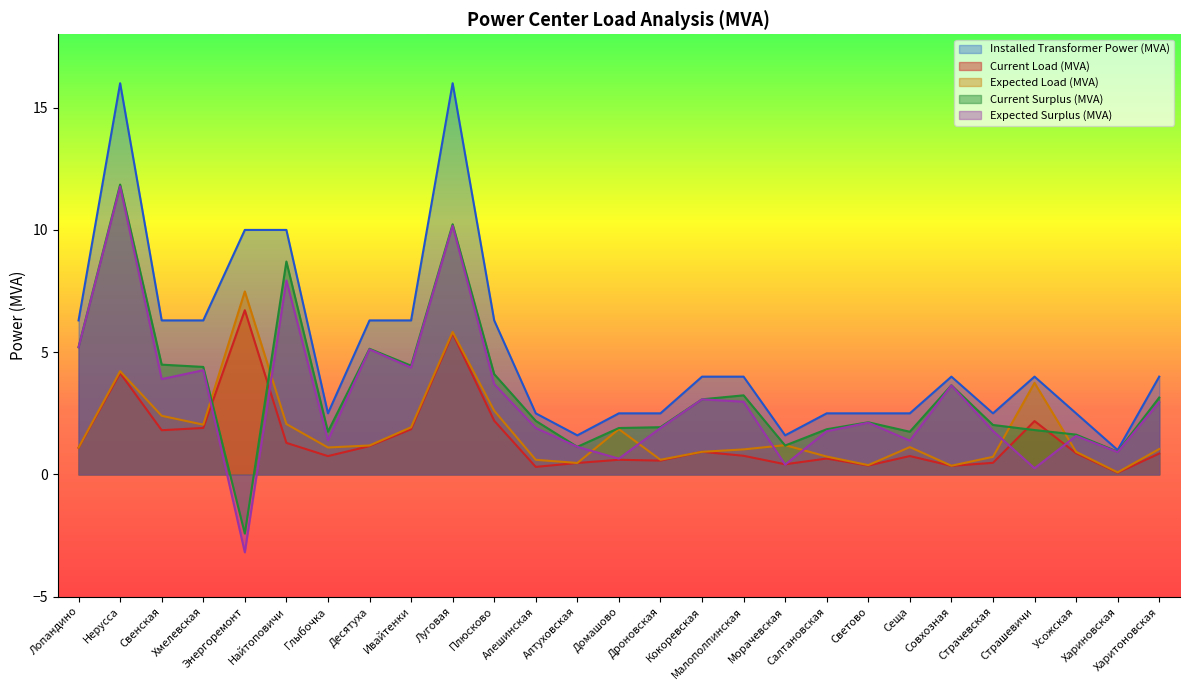

The value of Current Surplus (MVA) at Морачевская is 1.2. True or false?

True